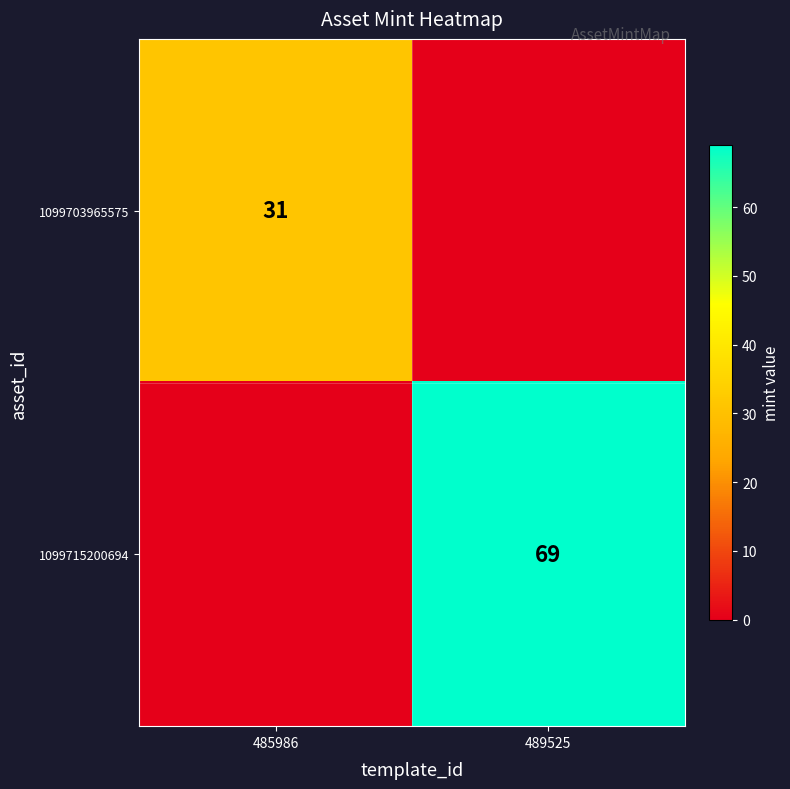

Is the value of 1099715200694 at 489525 greater than the value of 1099703965575 at 485986?

Yes